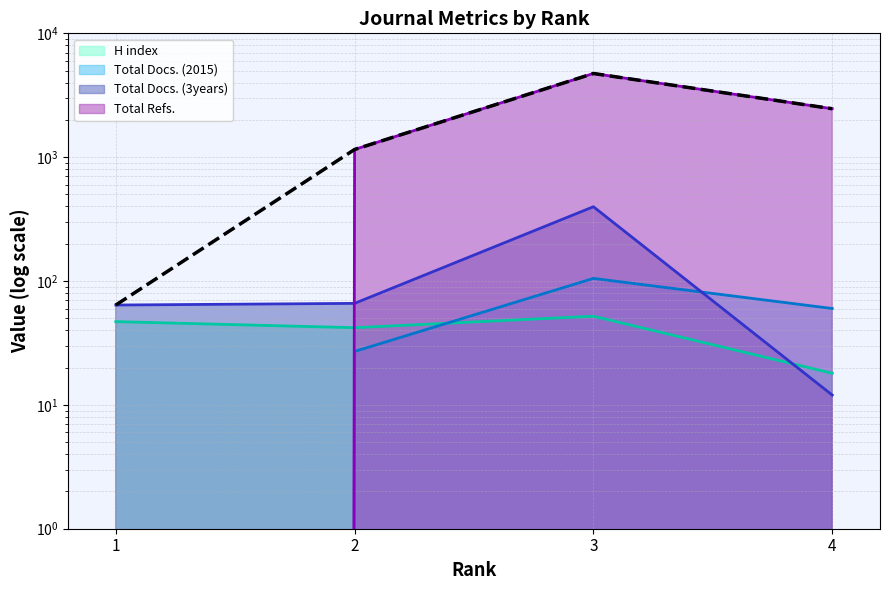

How many data points are above 2462?

1